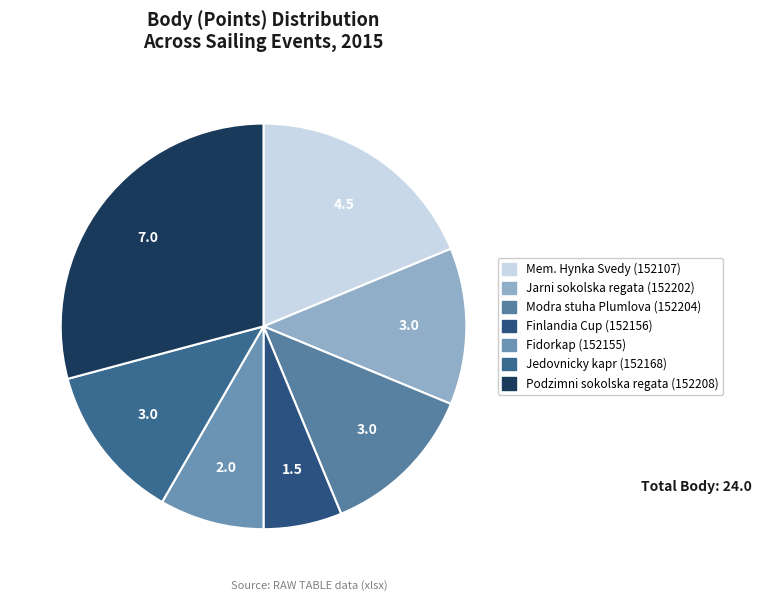

How many slices are in this pie chart?

7